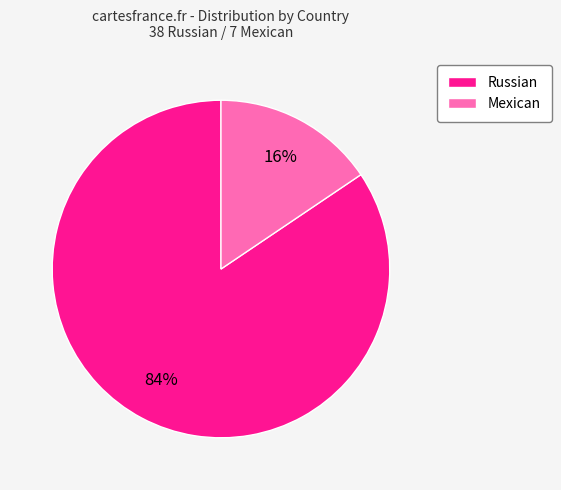

What percentage is the Mexican slice, to the nearest percent?

16%